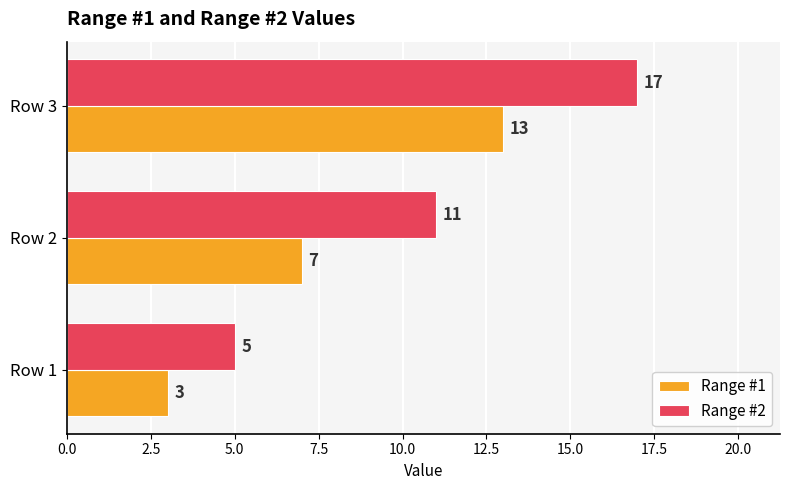

List the labels in order of Range #2 value, smallest first.

Row 1, Row 2, Row 3